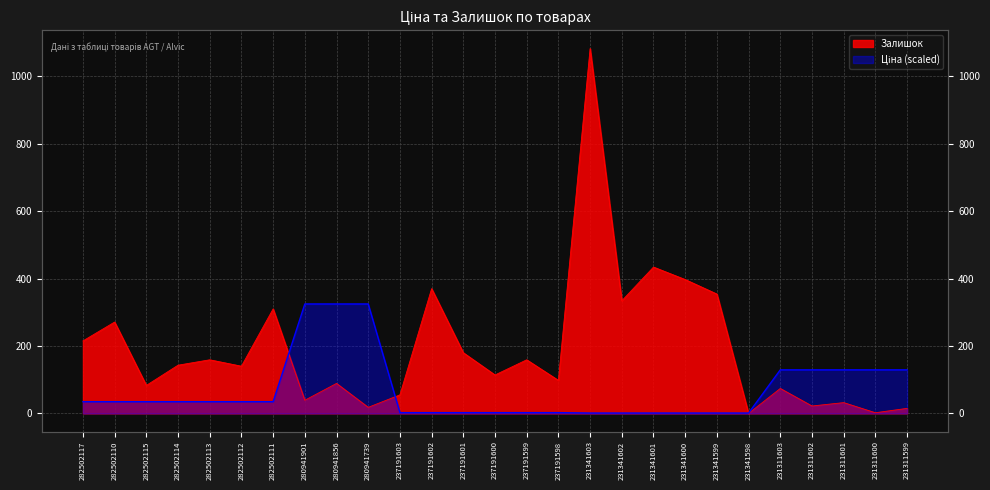

At which category is the sum across all series the highest?

231341603